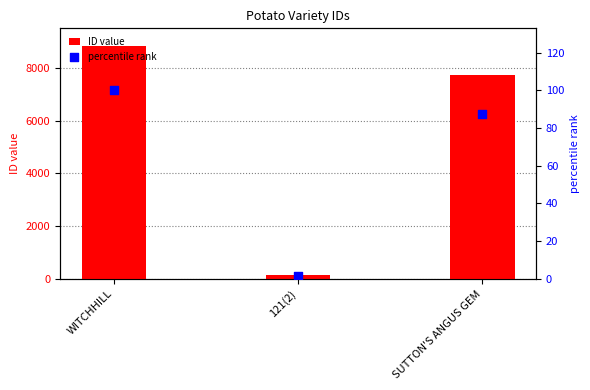

What are all the series names shown in the legend?

ID value, percentile rank